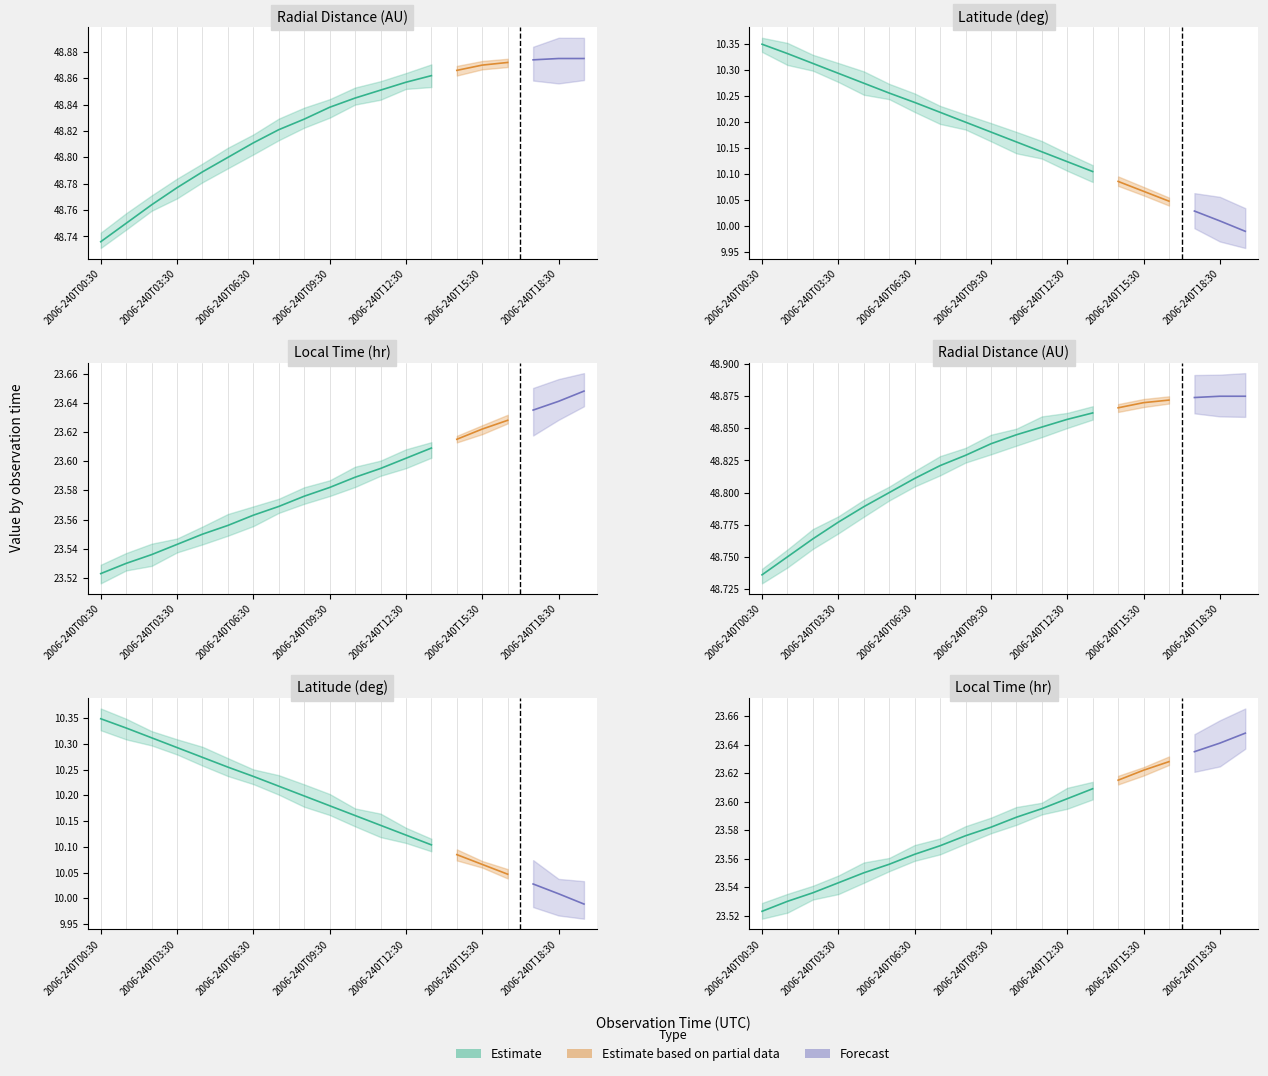

At how many categories does at least one series exceed 14?

20